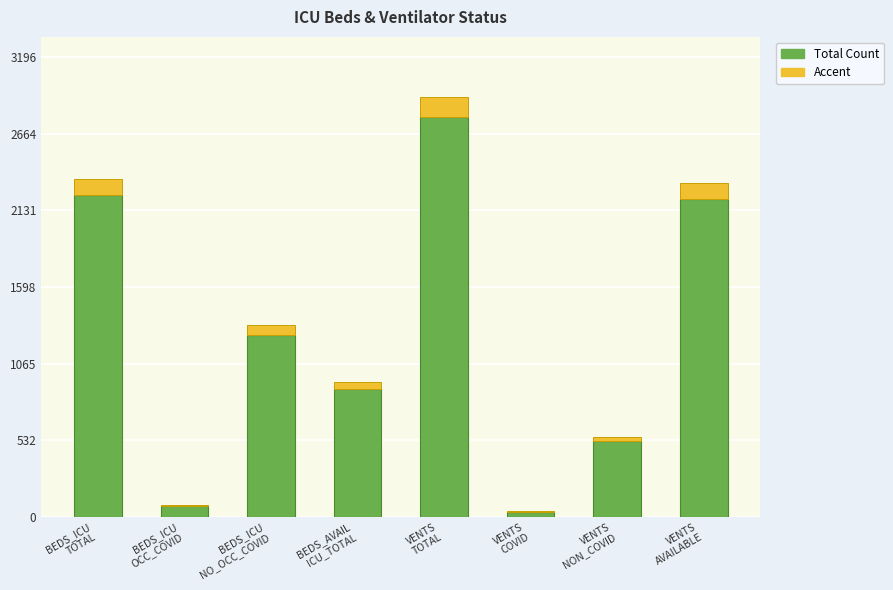

Does the chart contain stacked bars?

Yes